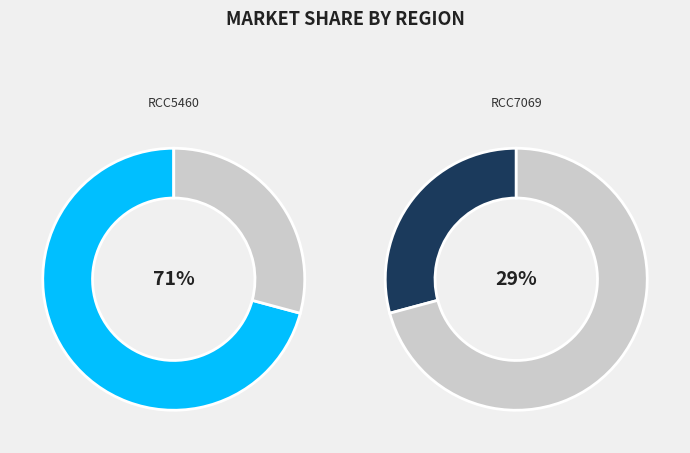

What percentage do RCC5460 and RCC7069 together represent?

100.0%